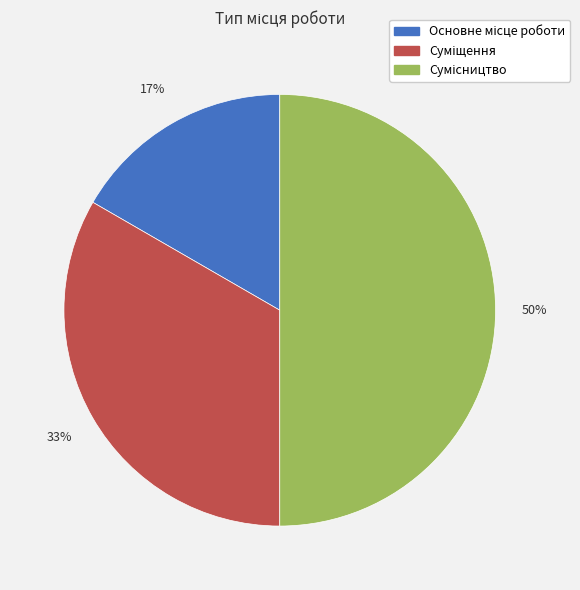

How many slices are in this pie chart?

3